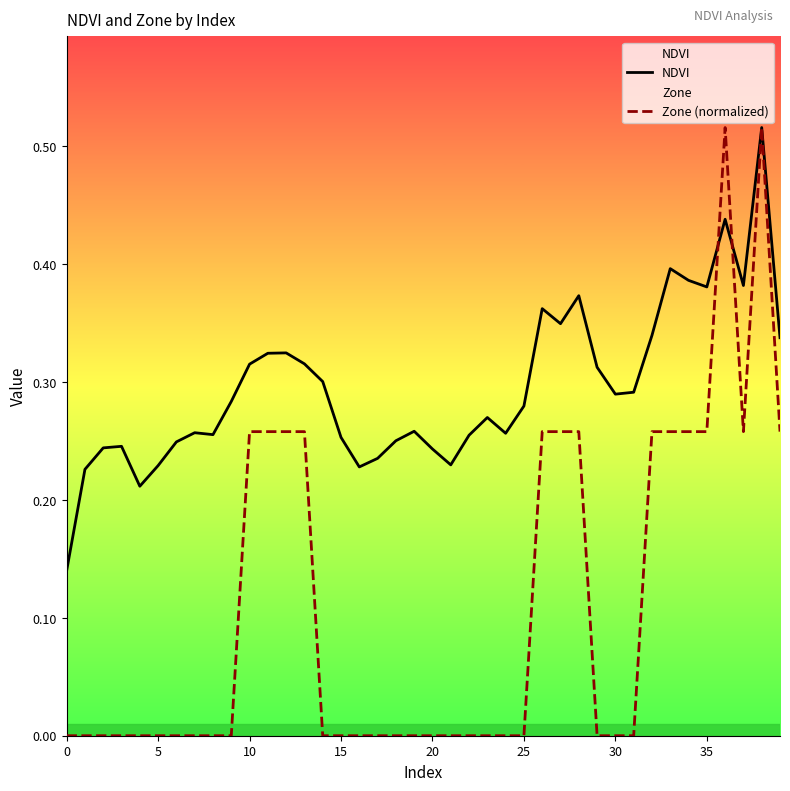

What is the sum of all NDVI values?

11.8